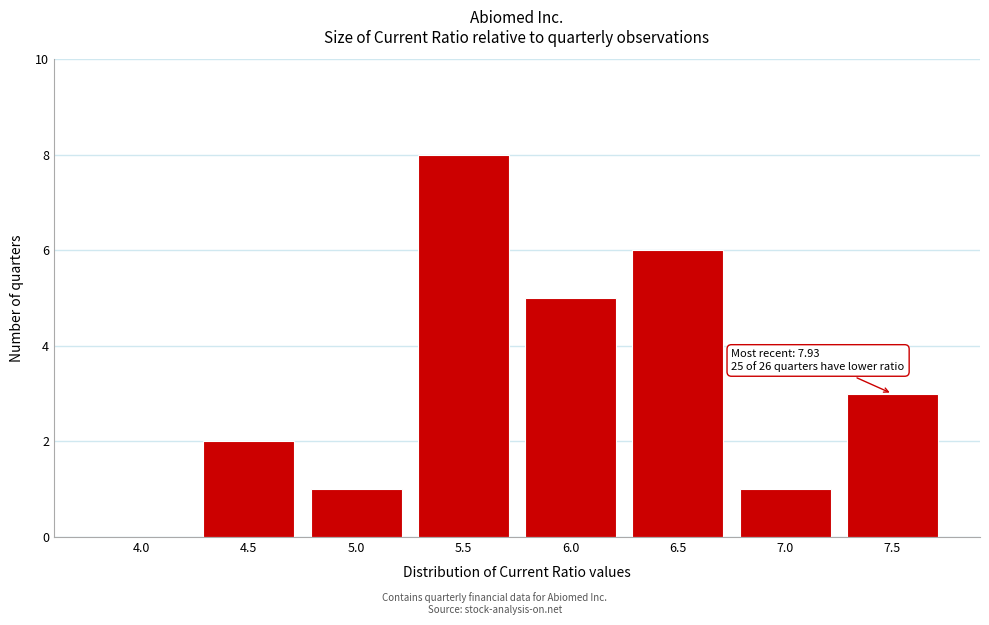

Reading left to right, what are all the values shown in this chart?

4.0=0	4.5=2	5.0=1	5.5=8	6.0=5	6.5=6	7.0=1	7.5=3